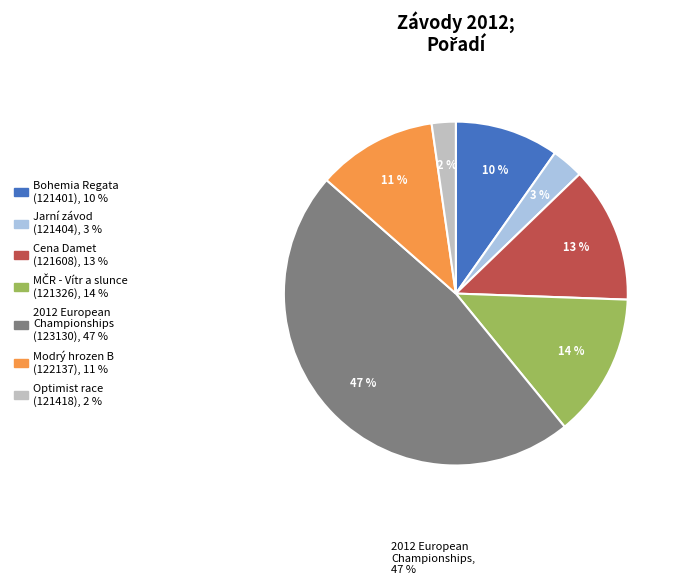

Which category has the biggest portion of the pie?

2012 European Championships (123130)